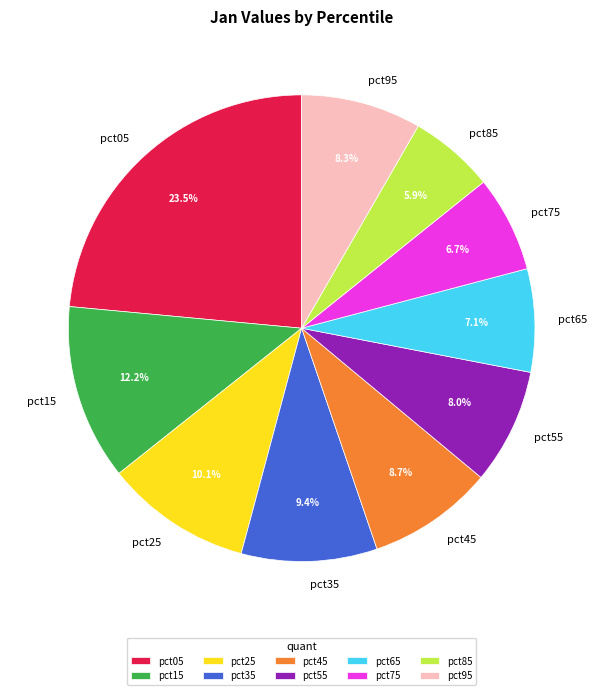

Is there a majority slice in this chart?

No